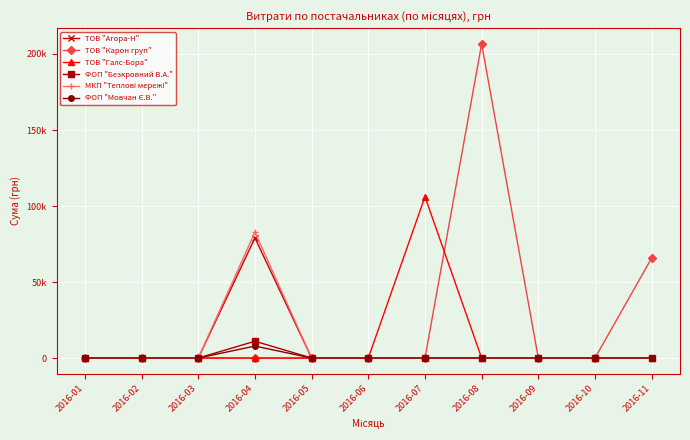

Between 2016-10 and 2016-11, which series saw the biggest shift?

ТОВ "Карон груп"